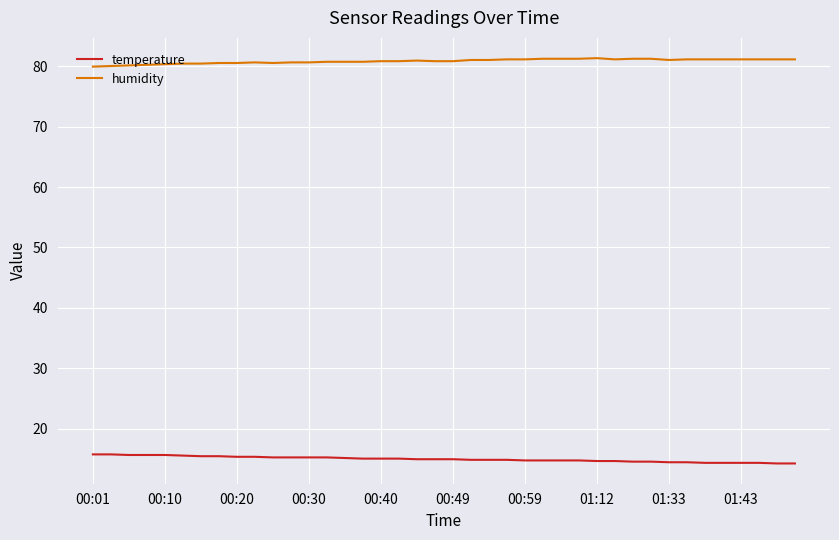

True or false: humidity and temperature cross at least once.

False